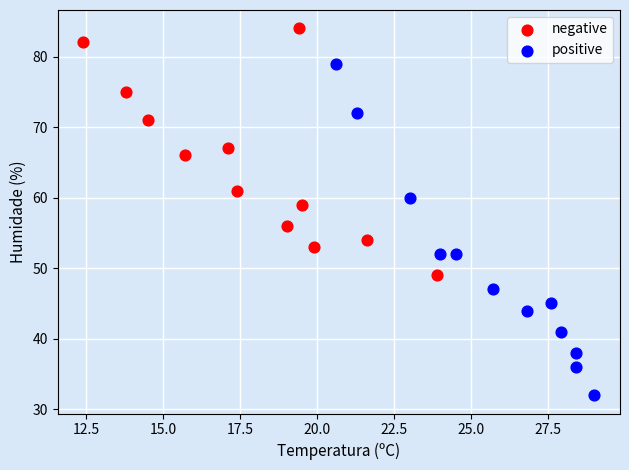

Which series has the widest spread of Y values?

positive